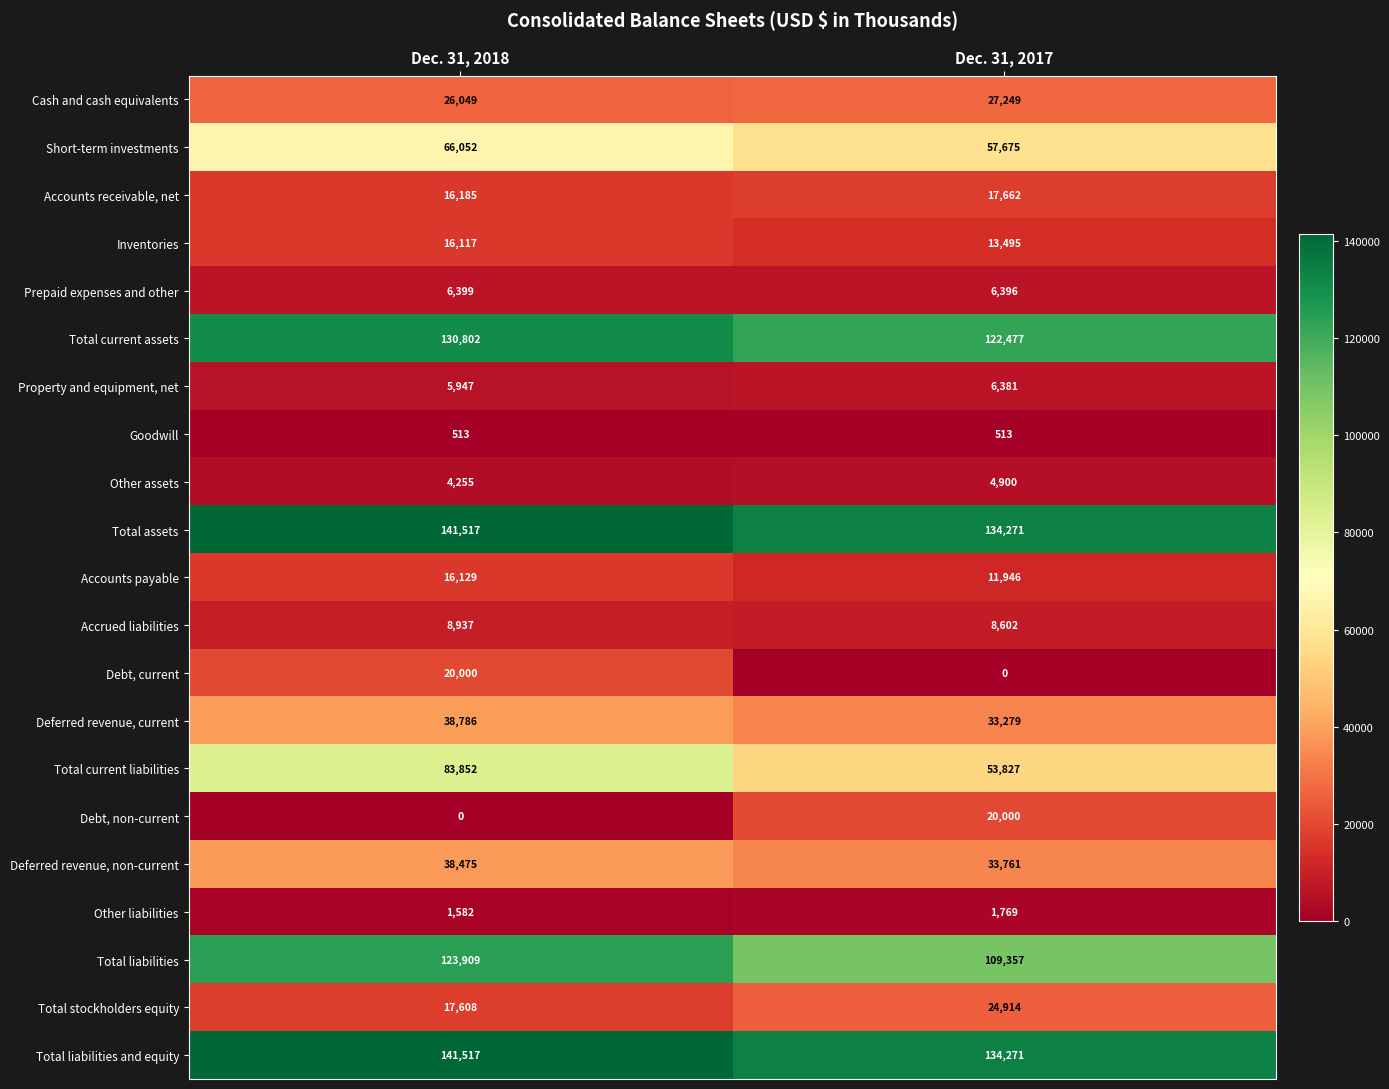

True or false: Total liabilities has a value of 123909 at Dec. 31, 2018.

True